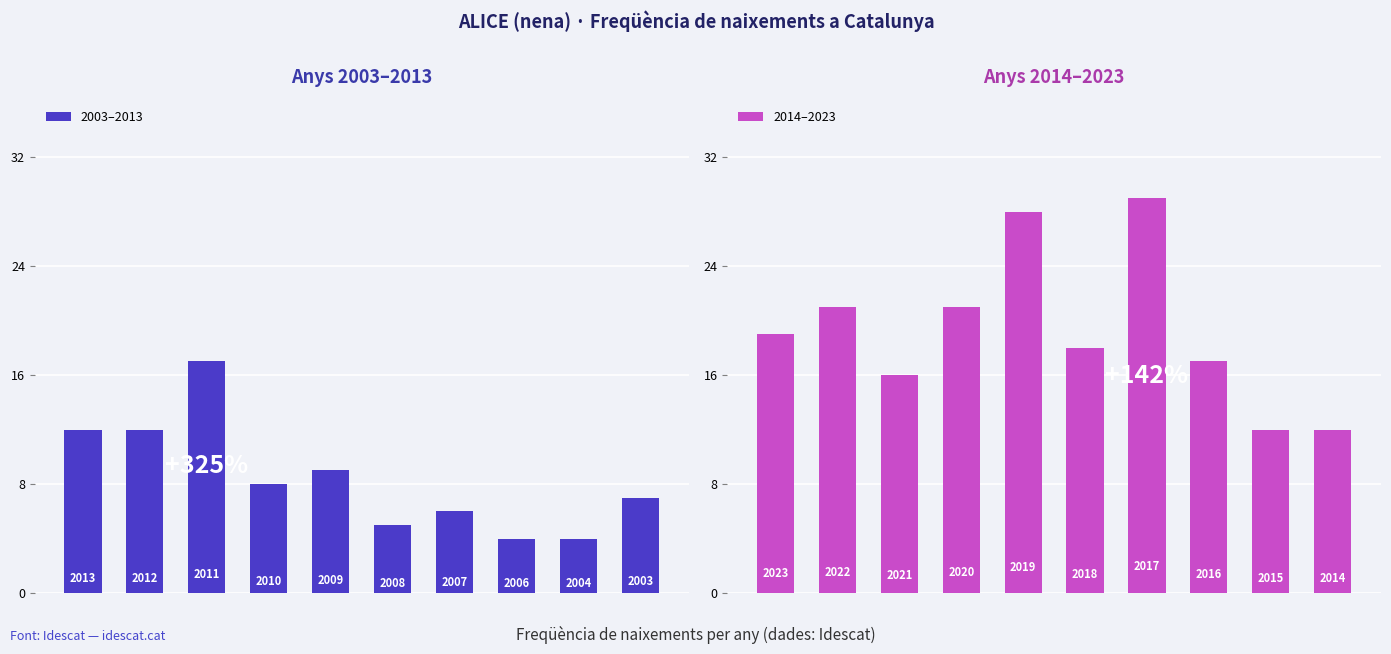

Between 8 and 9, which is larger?

9